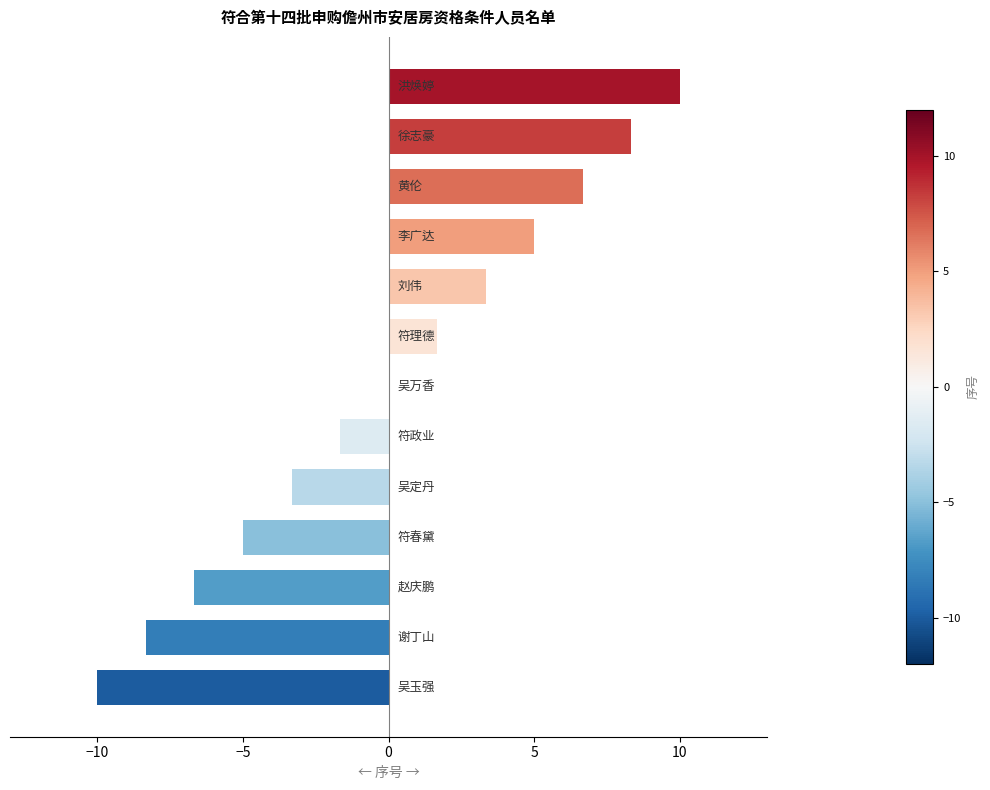

What is the greatest value displayed?

10.0